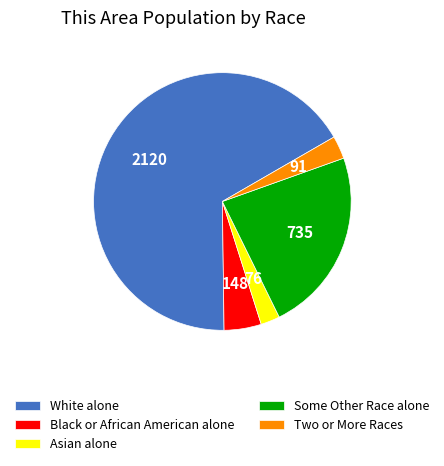

Which category has the biggest portion of the pie?

White alone